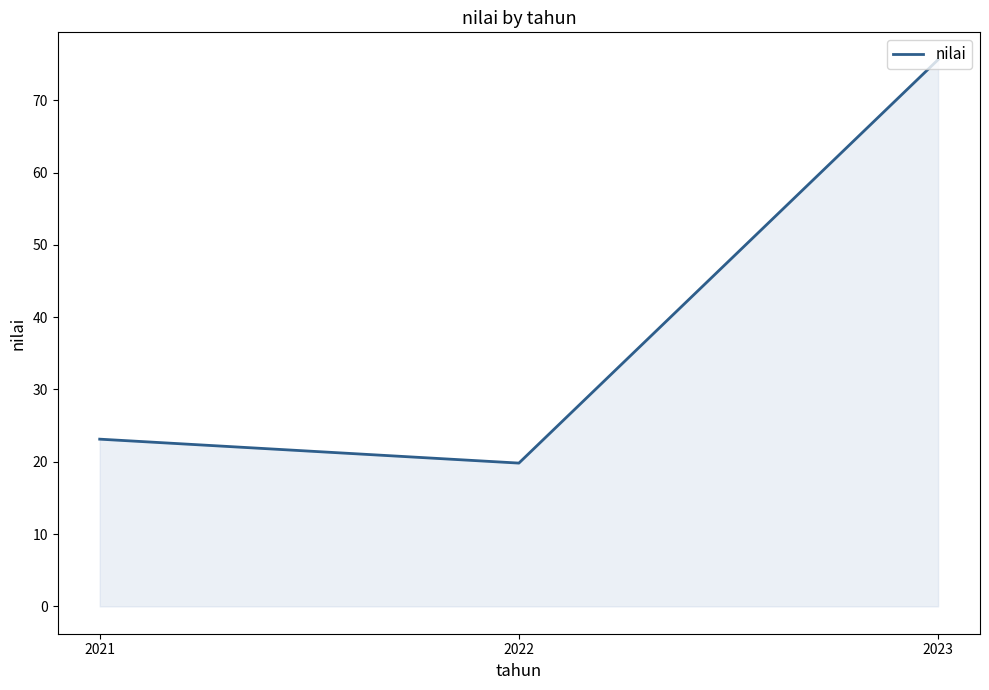

The chart shows a value of 12.1 at 2022. True or false?

False